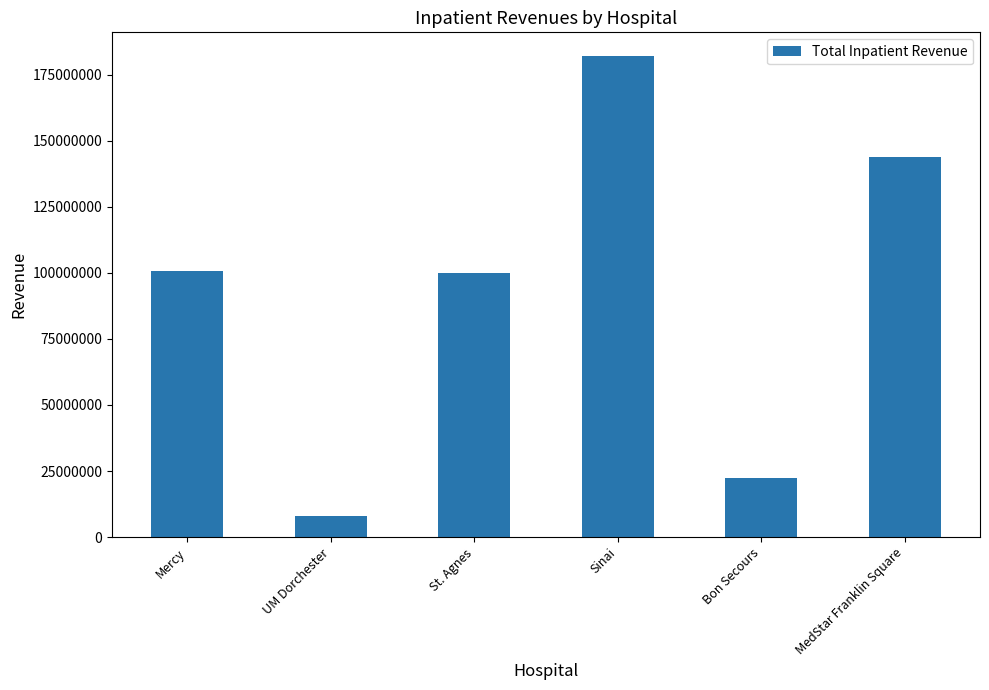

How many data points does each series have?

6